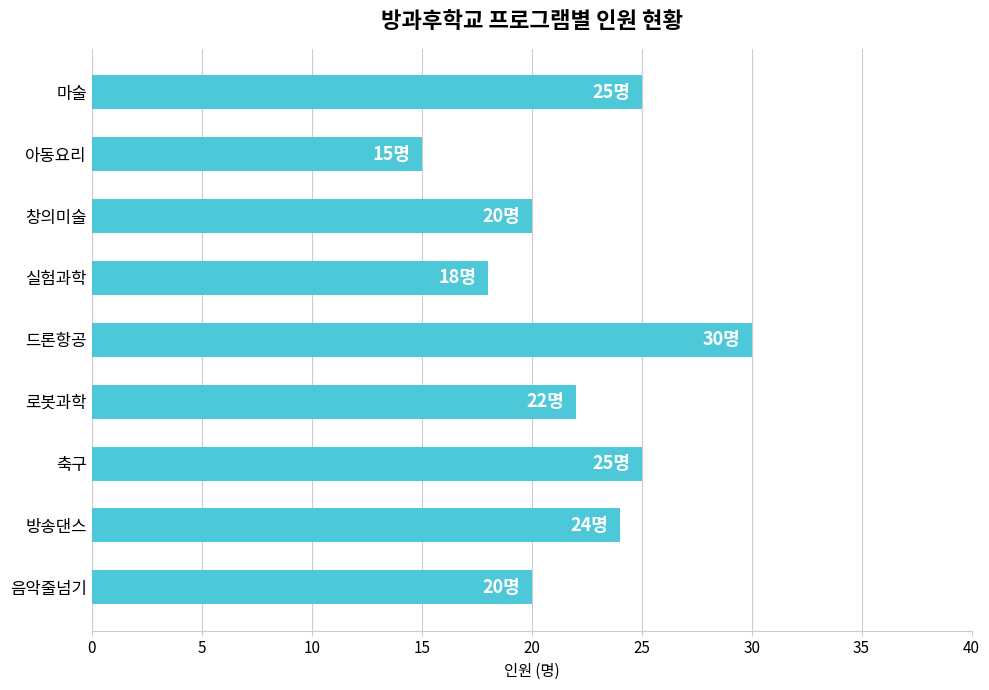

What is the average value?

22